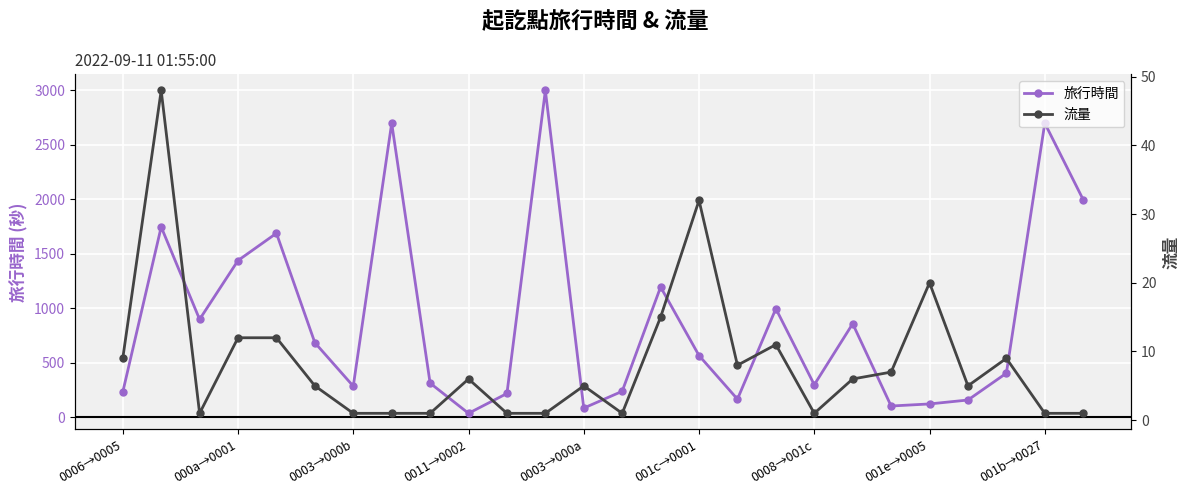

Is the value of 流量 at 17 greater than the value of 旅行時間 at 20?

No